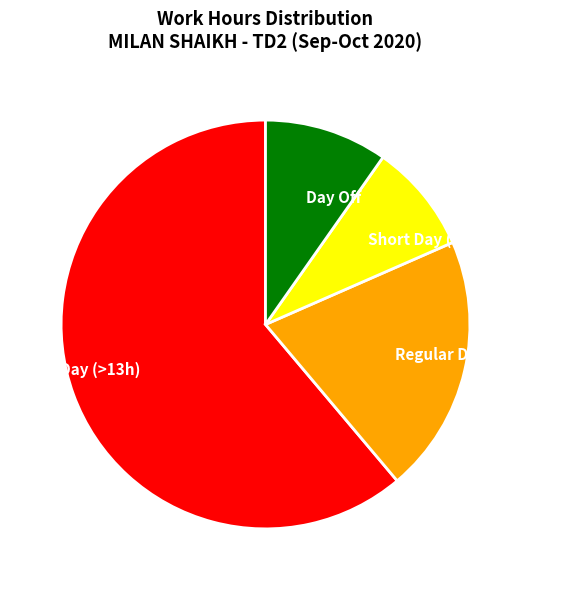

How many slices are in this pie chart?

4